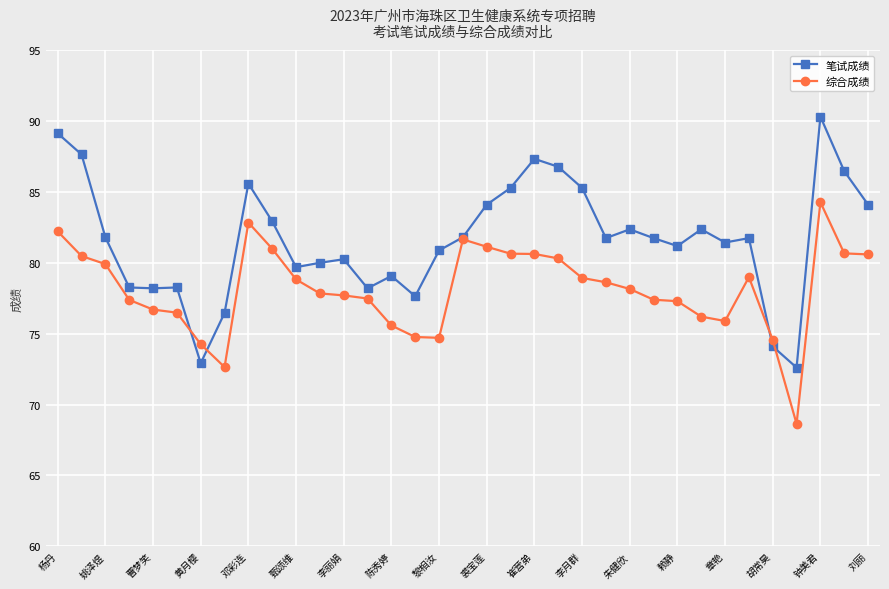

Which series has the largest total across all categories?

笔试成绩